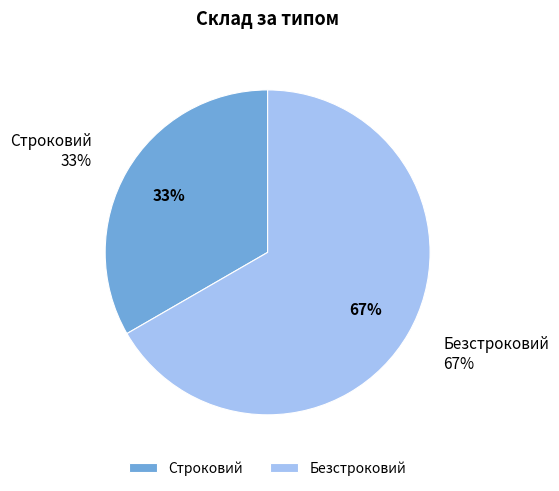

To the nearest percent, what is the average slice percentage?

50%